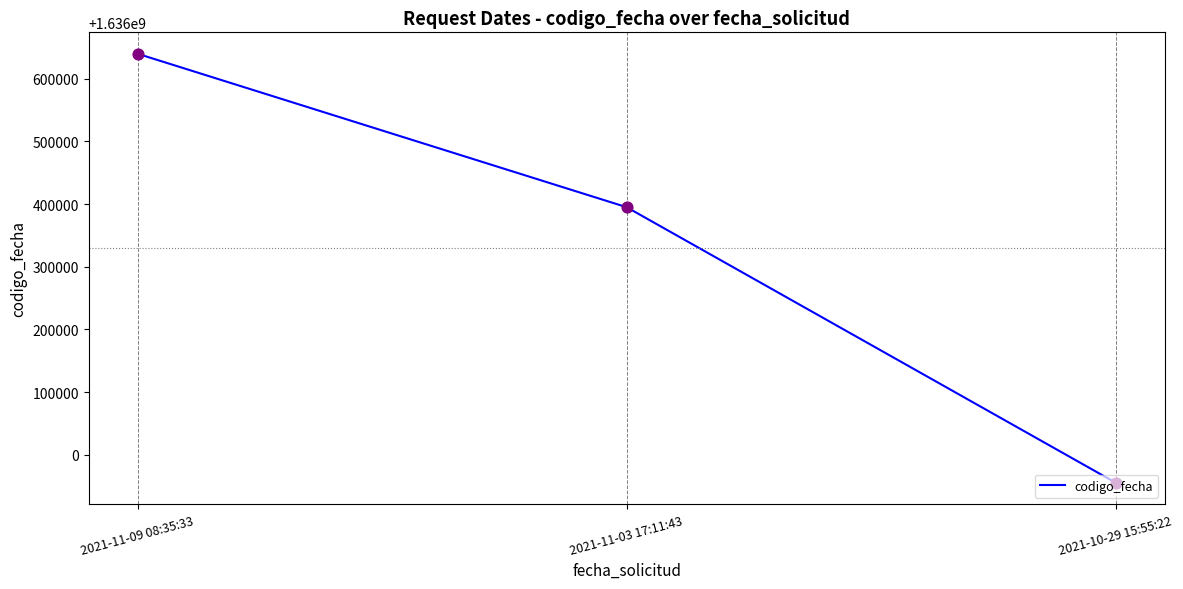

Between 2021-11-09 08:35:33 and 2021-11-03 17:11:43, which is larger?

2021-11-09 08:35:33